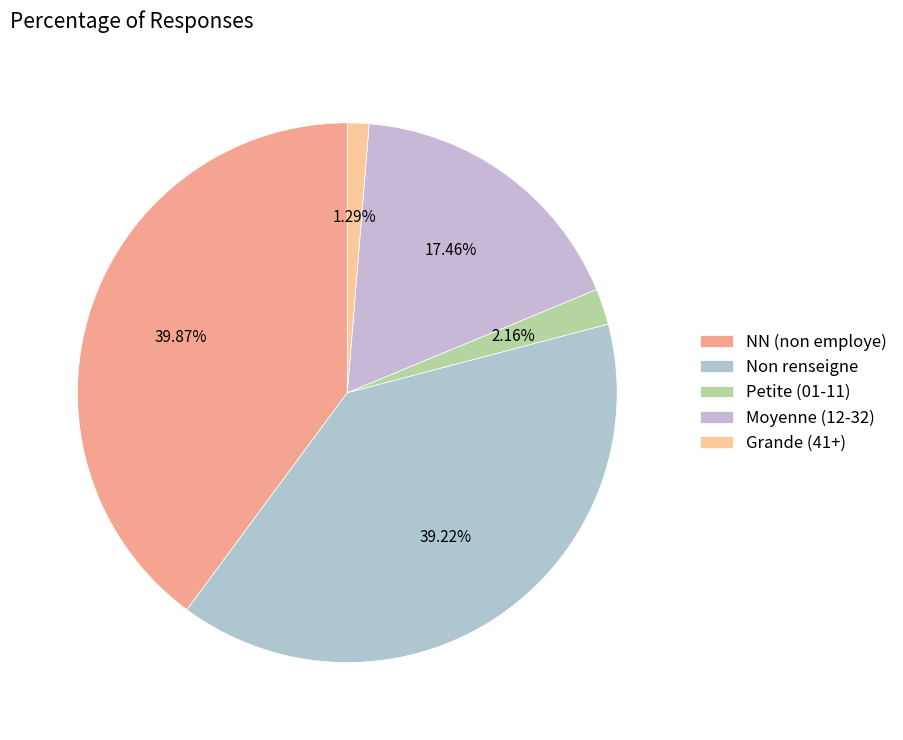

How many slices are in this pie chart?

5